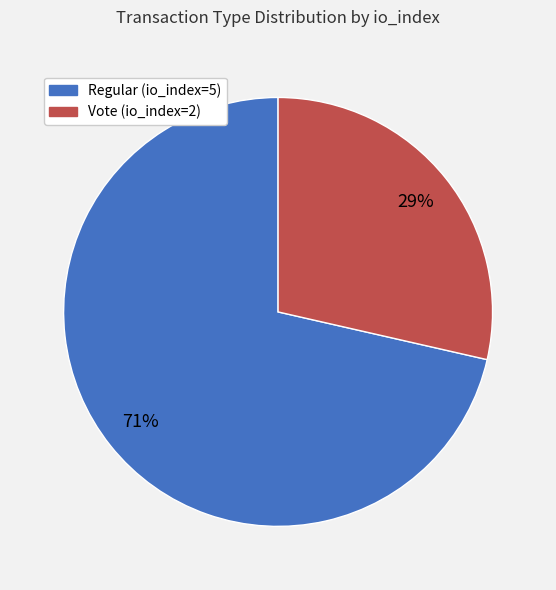

Combined, do Vote (io_index=2) and Regular (io_index=5) account for over 50%?

Yes